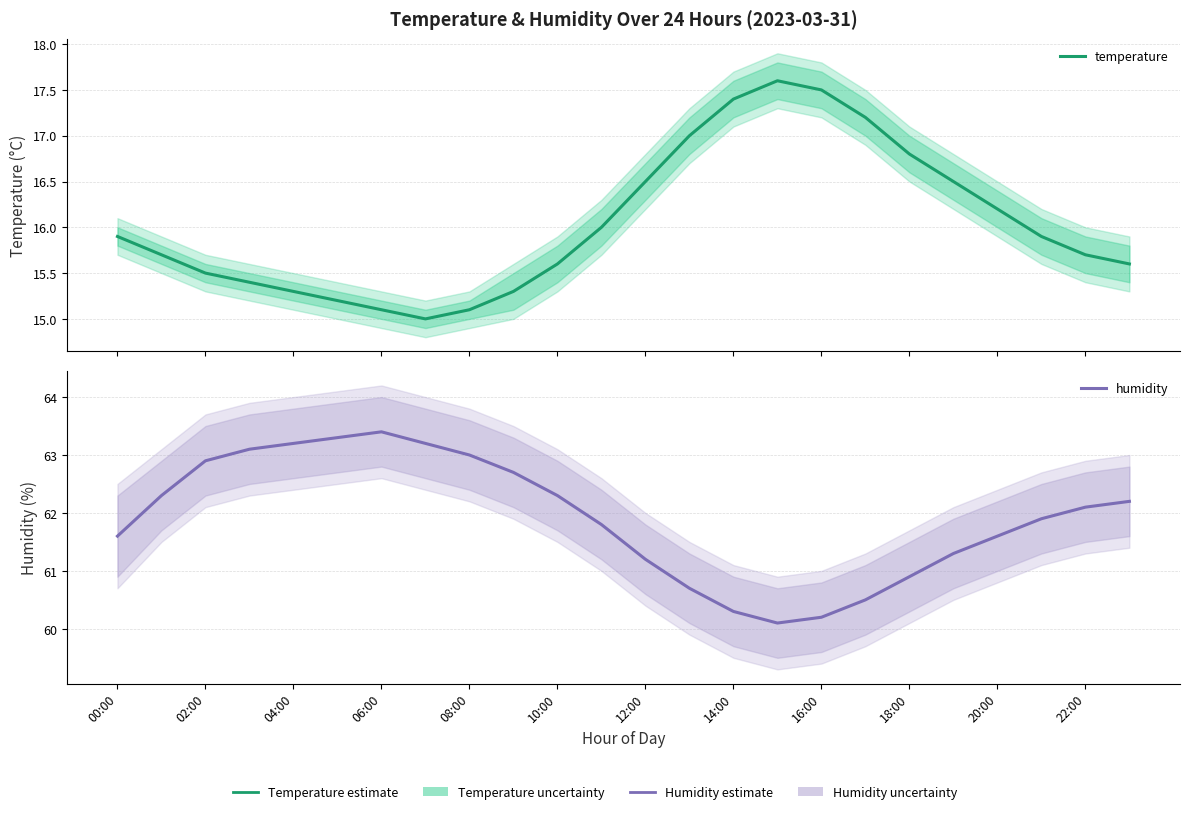

True or false: temperature and humidity intersect in this chart.

False